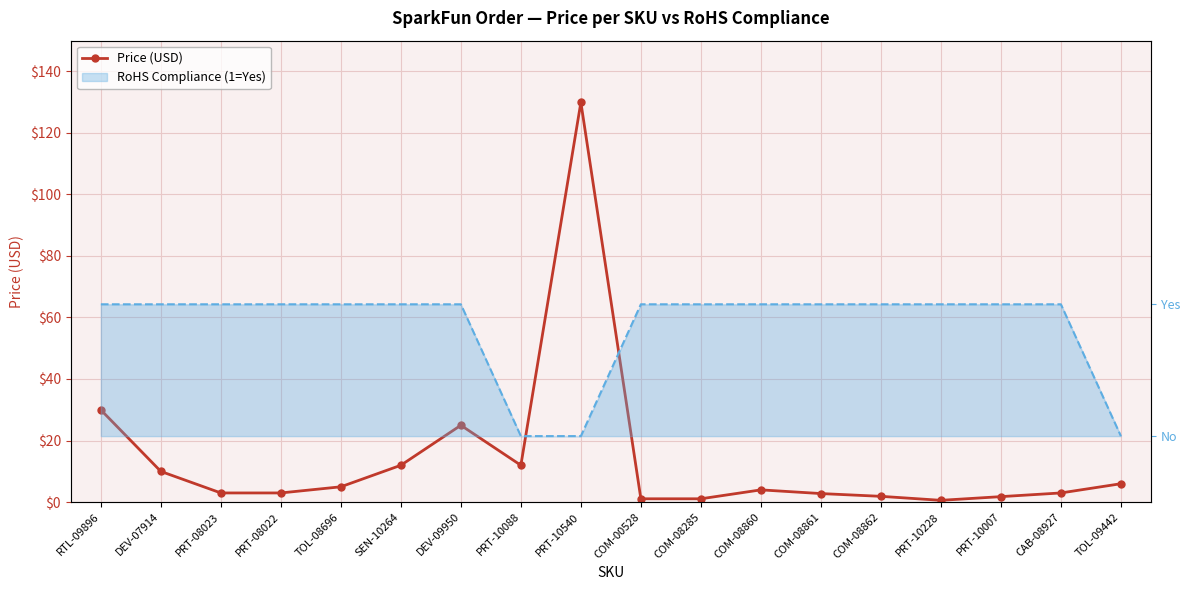

What is the sum of all values?

251.4